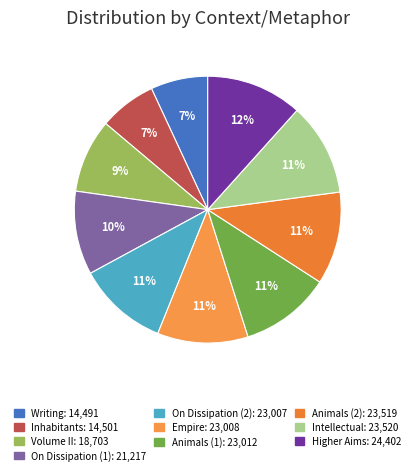

How many slices are in this pie chart?

10